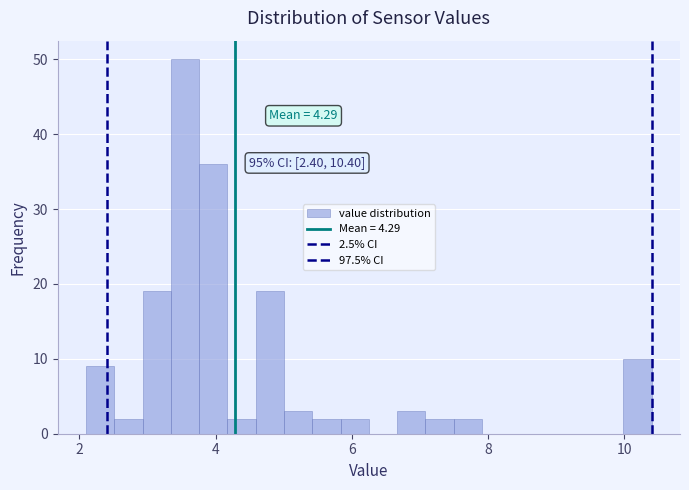

Read against the x-axis, roughly where is the centre of the tallest bar?

3.6